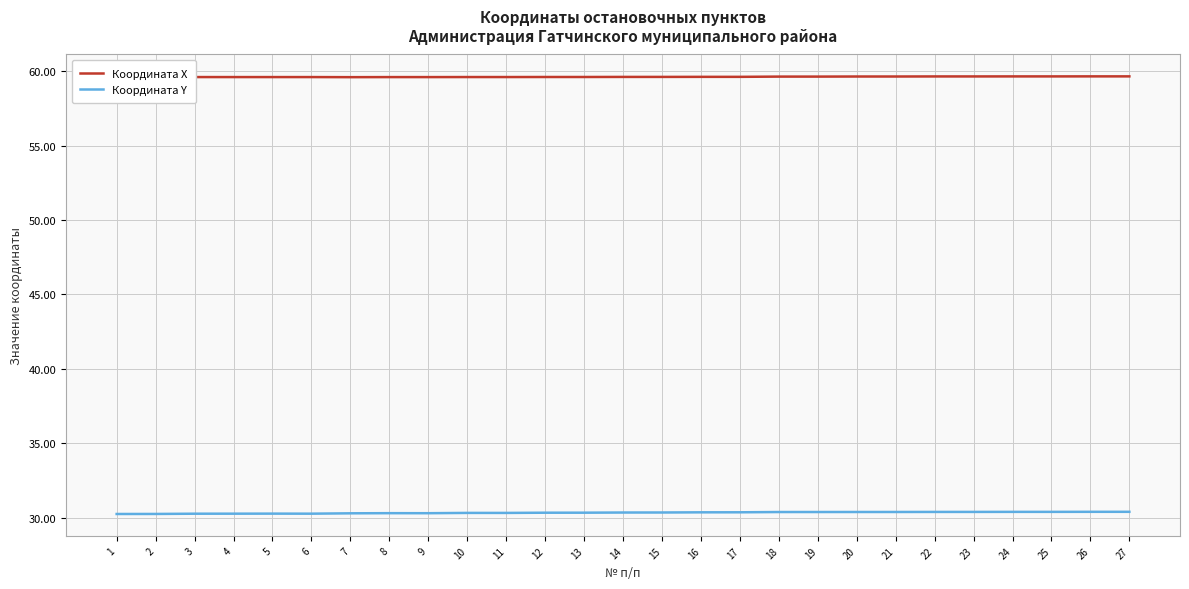

What is the difference between the highest and lowest values at 16?

29.2